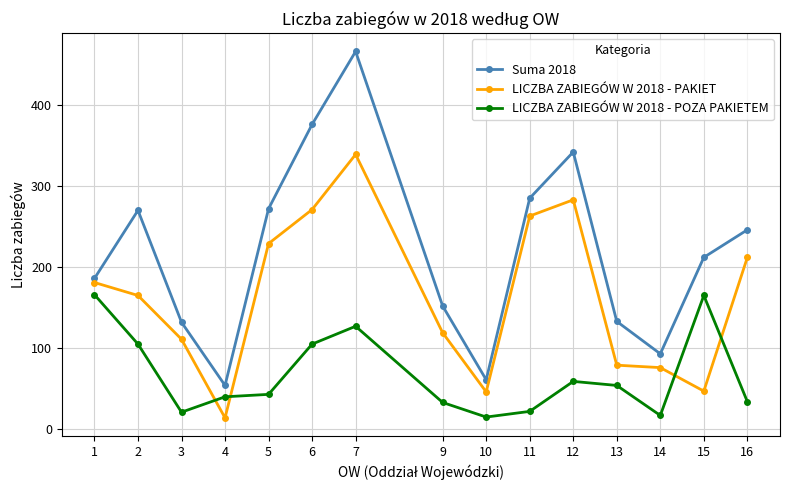

What is the sum of all LICZBA ZABIEGÓW W 2018 - PAKIET values?

2435